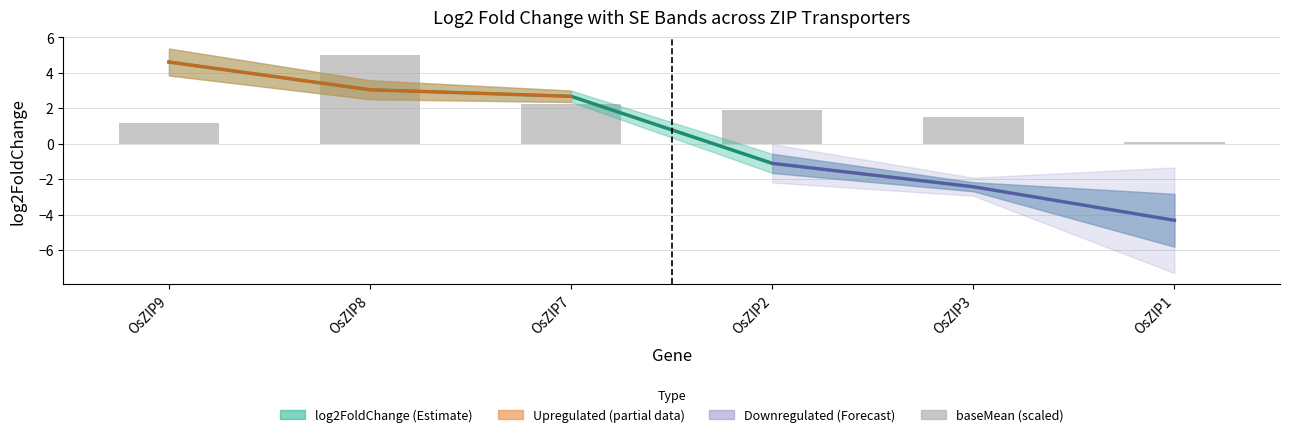

What is the sum of all baseMean (scaled) values?

11.9